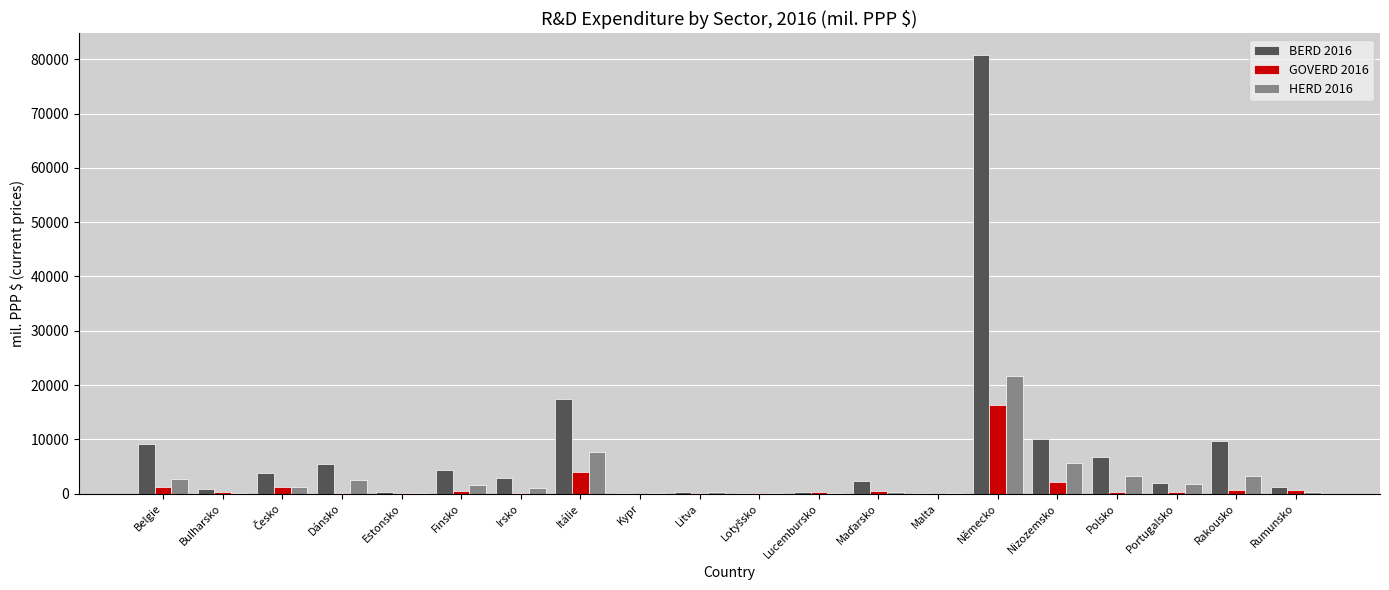

What is the maximum value for BERD 2016?

80753.1